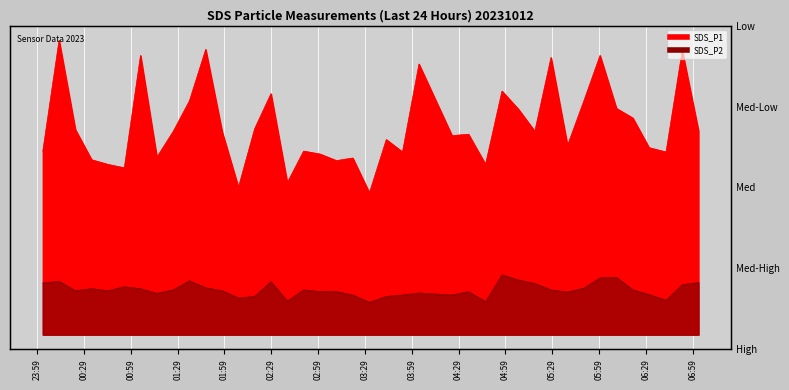

Between 2023/10/12 00:02:35 and 2023/10/12 00:23:26, which series saw the biggest shift?

SDS_P1